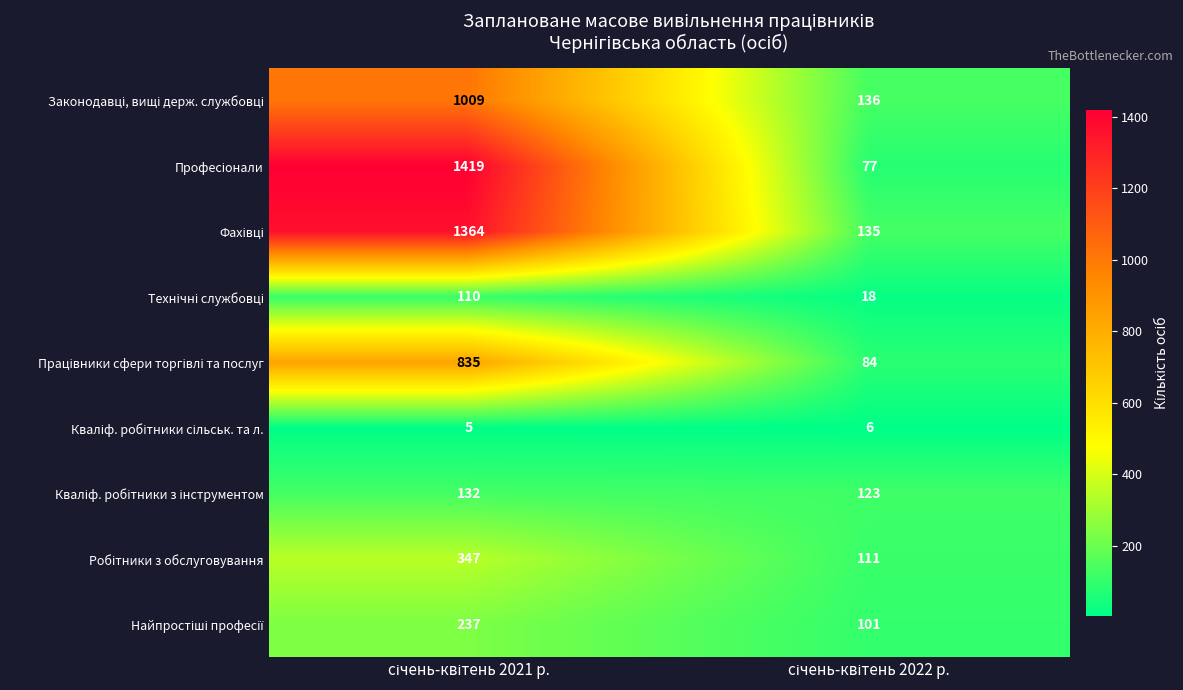

What is the smallest value displayed?

5